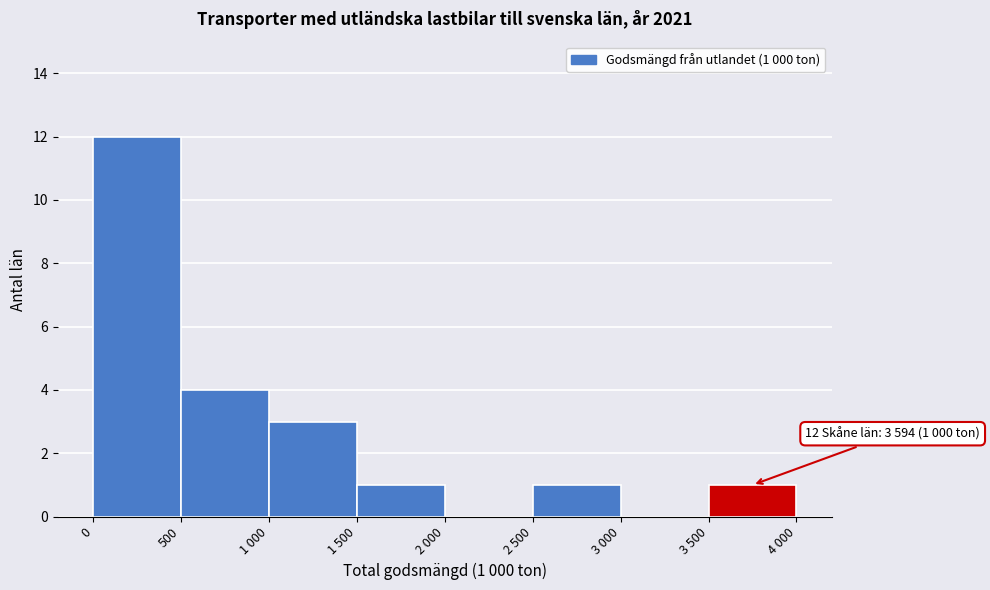

Reading right to left, what are all the values shown in this chart?

3 500=1	3 000=0	2 500=1	2 000=0	1 500=1	1 000=3	500=4	0=12